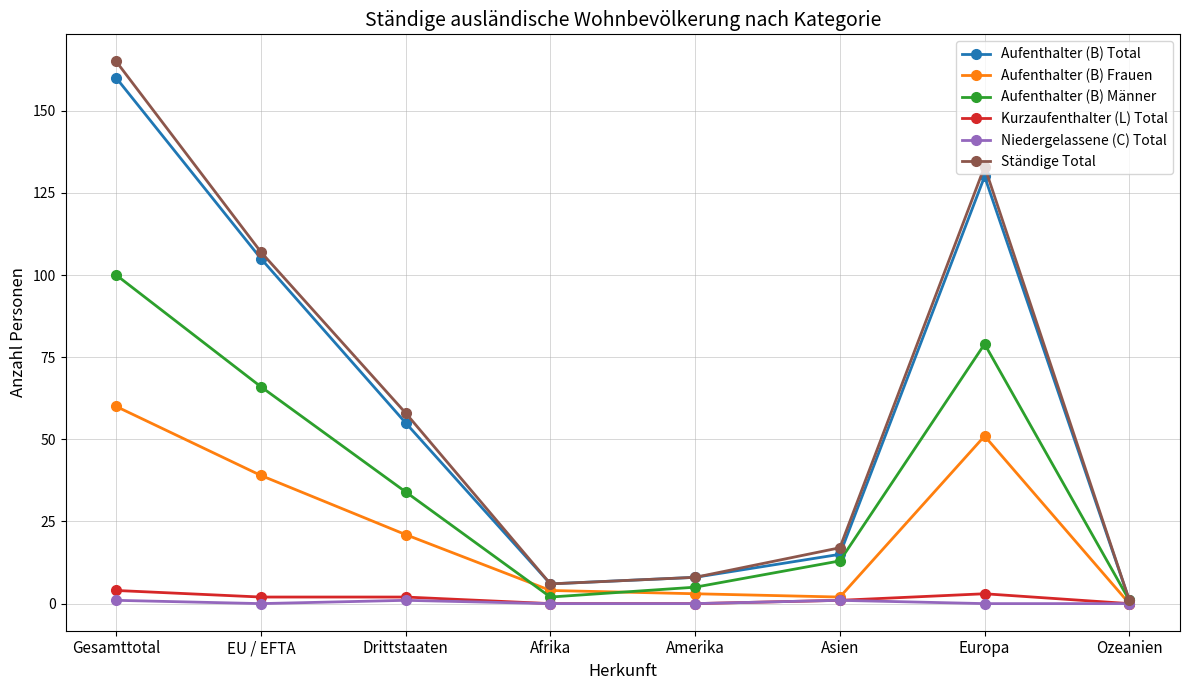

Which series changed the most between Gesamttotal and Drittstaaten?

Ständige Total